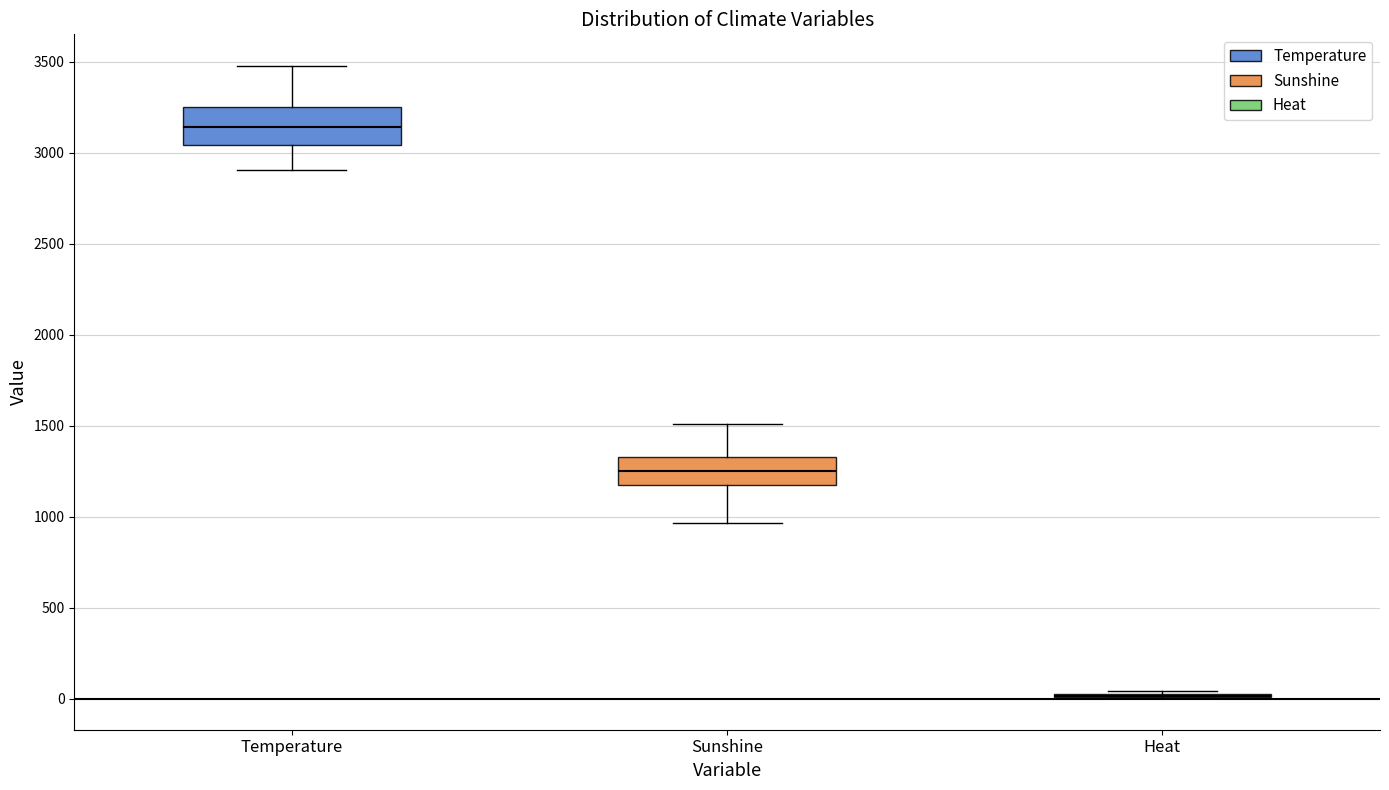

Which box is the tallest, from its lower edge to its upper edge?

Temperature